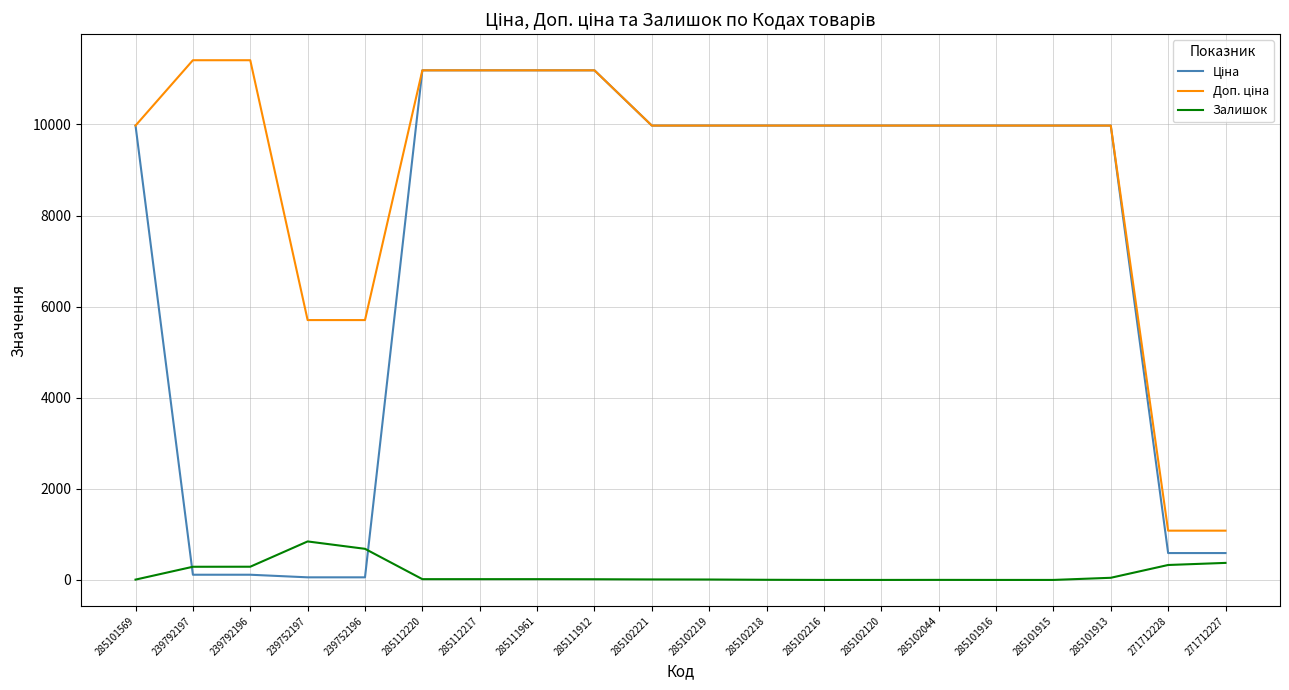

What is the highest value of the Залишок series?

845.0